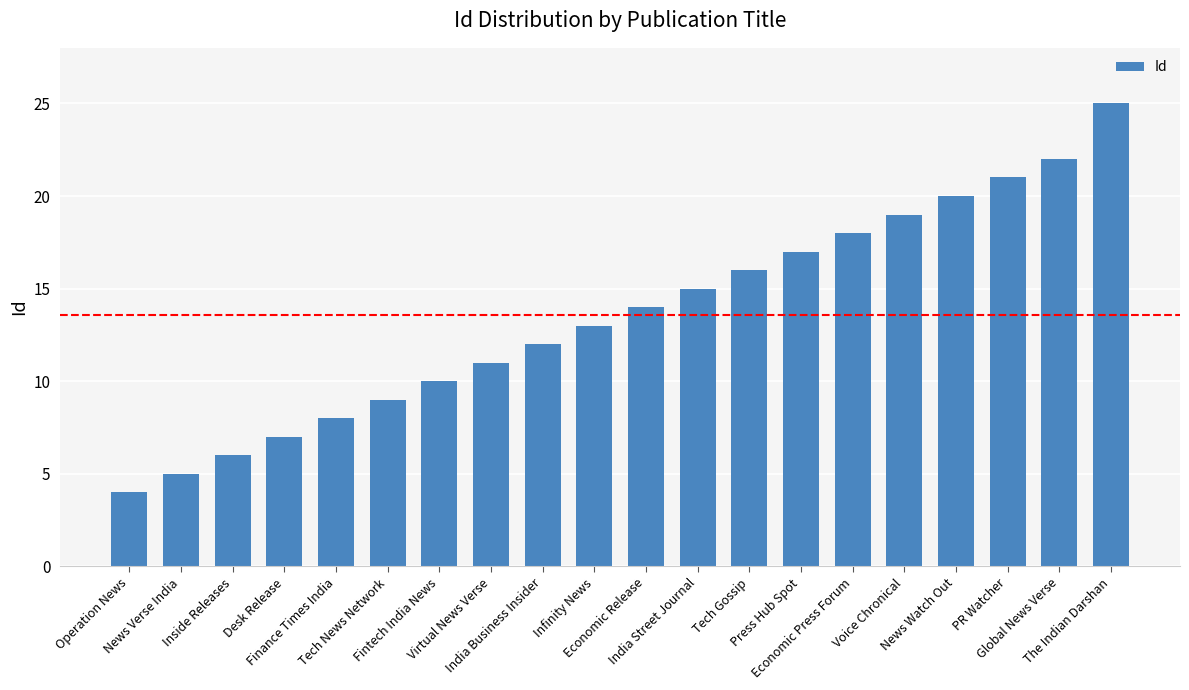

Which has a higher value, News Watch Out or Tech News Network?

News Watch Out